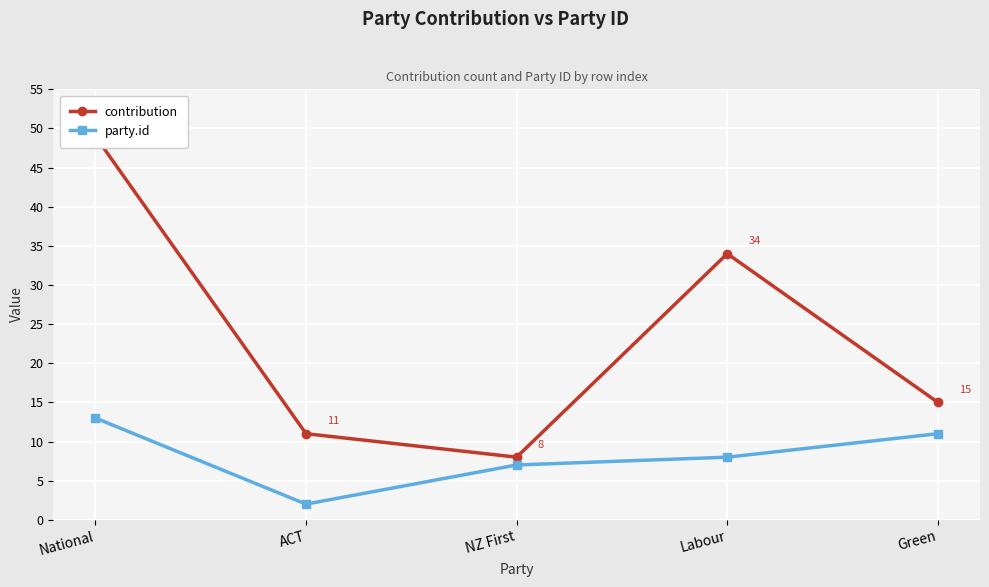

What is the difference between the contribution values at Labour and ACT?

23